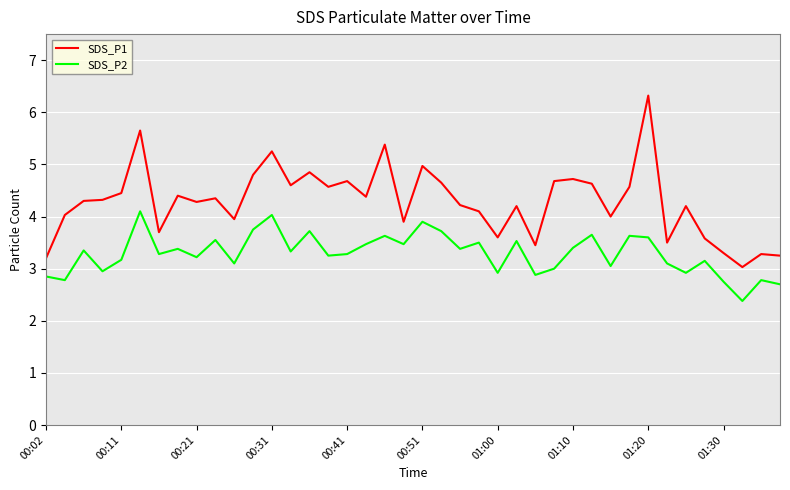

Which series has the largest total across all categories?

SDS_P1